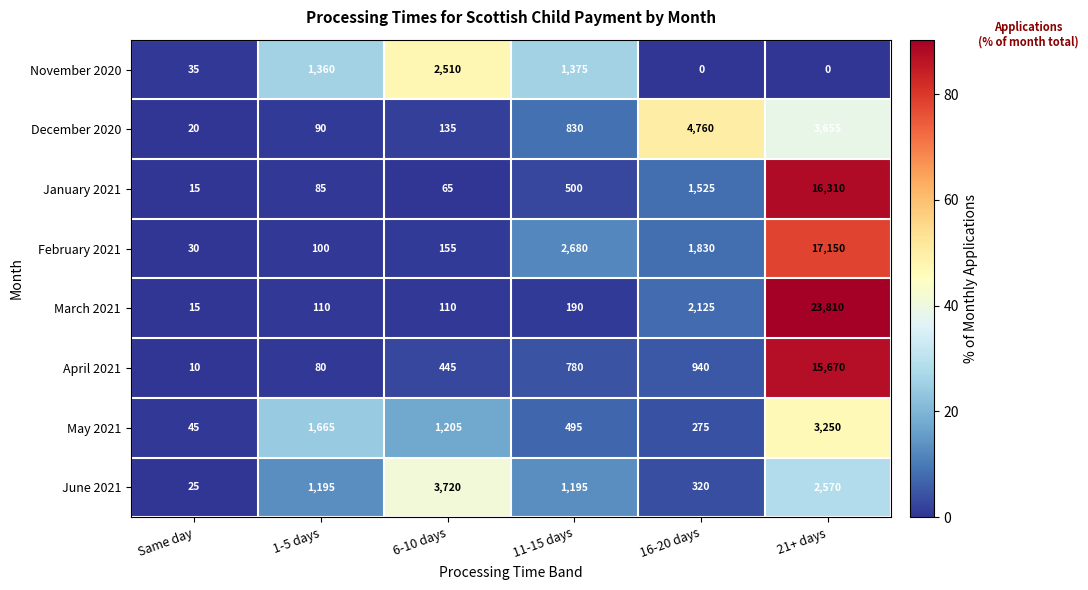

At which category is the sum across all series the highest?

21+ days